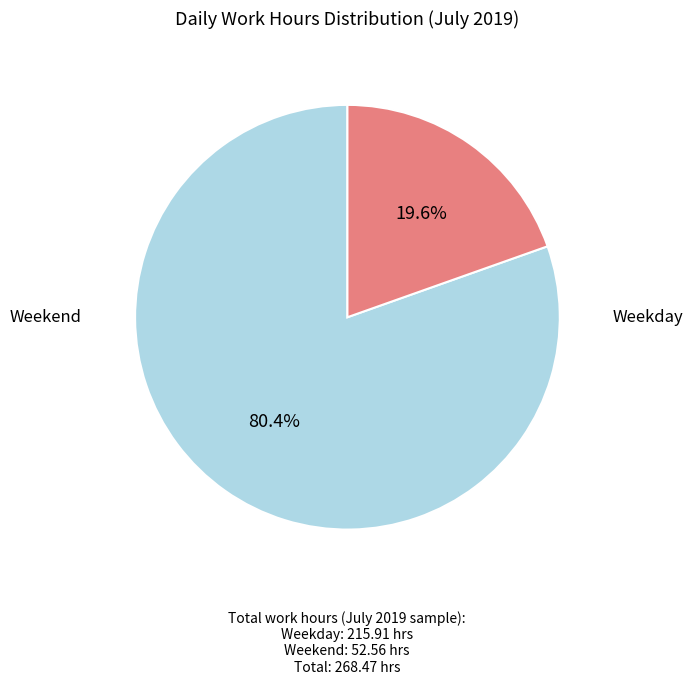

Does any single category account for the majority?

Yes